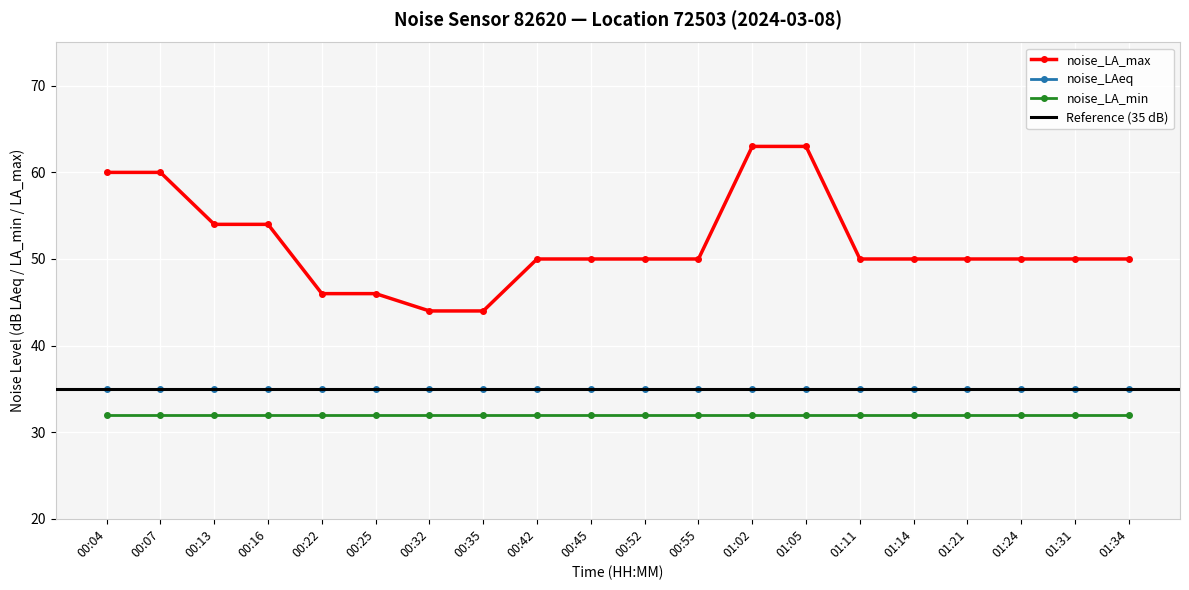

Which series has the widest spread of values?

noise_LA_max